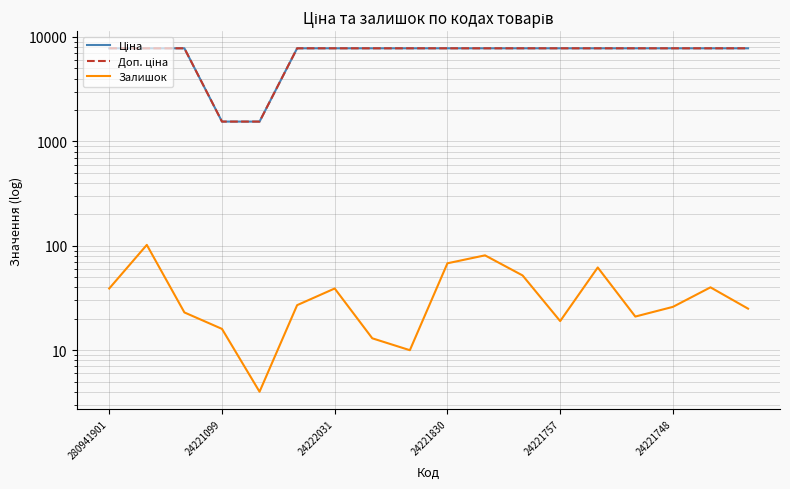

True or false: Доп. ціна and Залишок cross at least once.

False